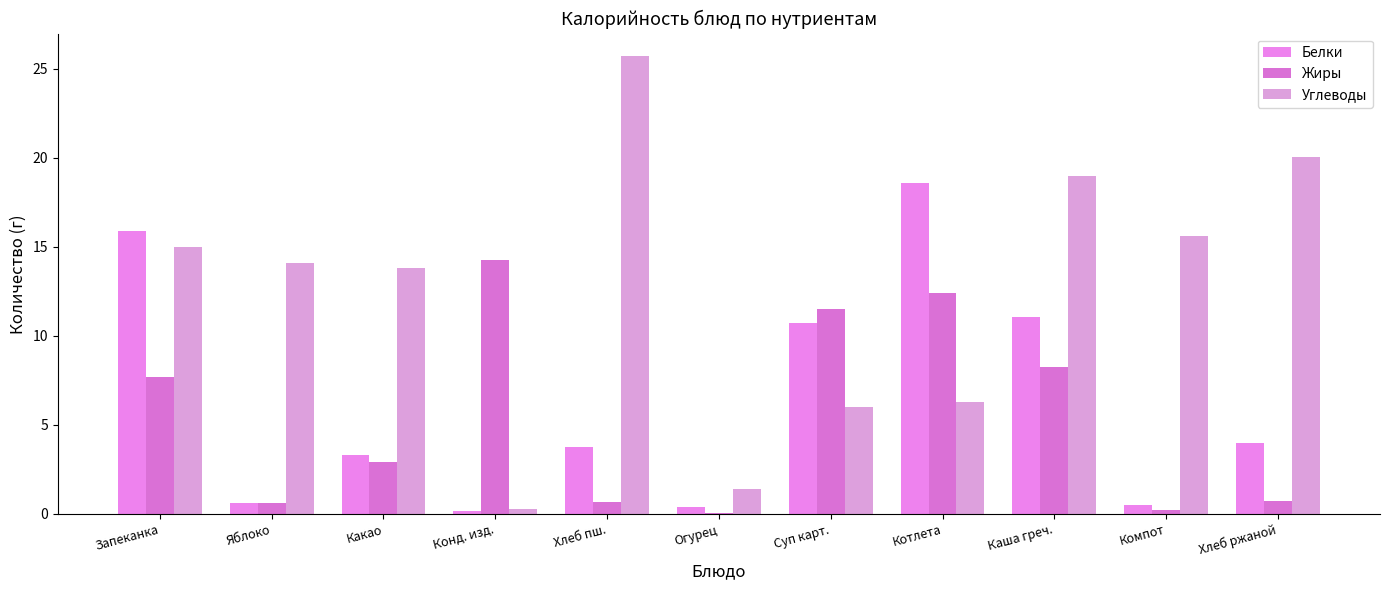

What are all the series names shown in the legend?

Белки, Жиры, Углеводы